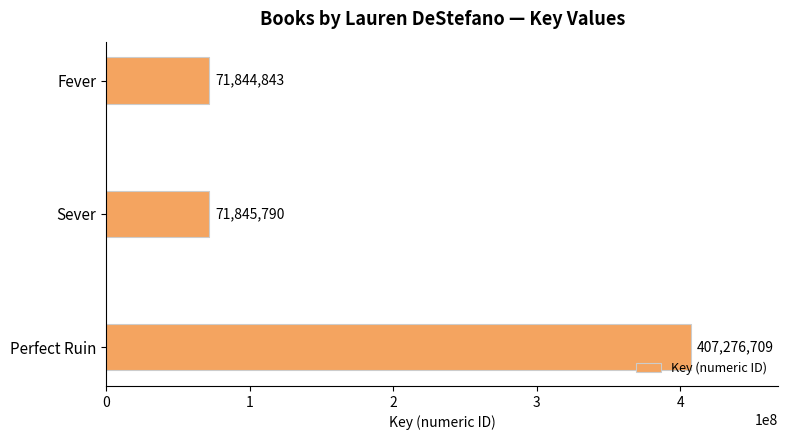

What is the average value?

183655781